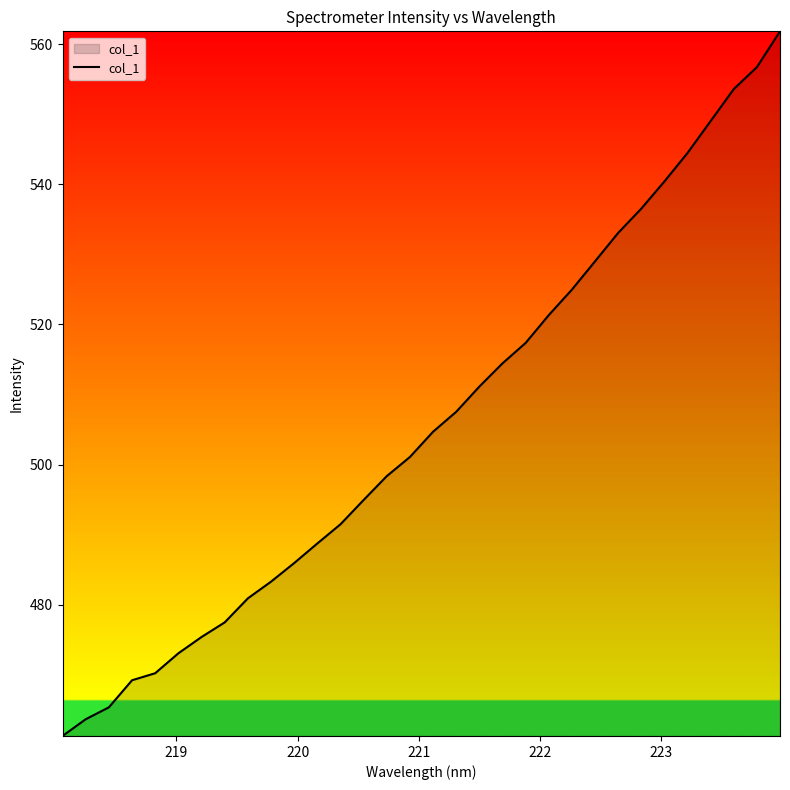

What is the difference between the maximum and minimum values?

100.6